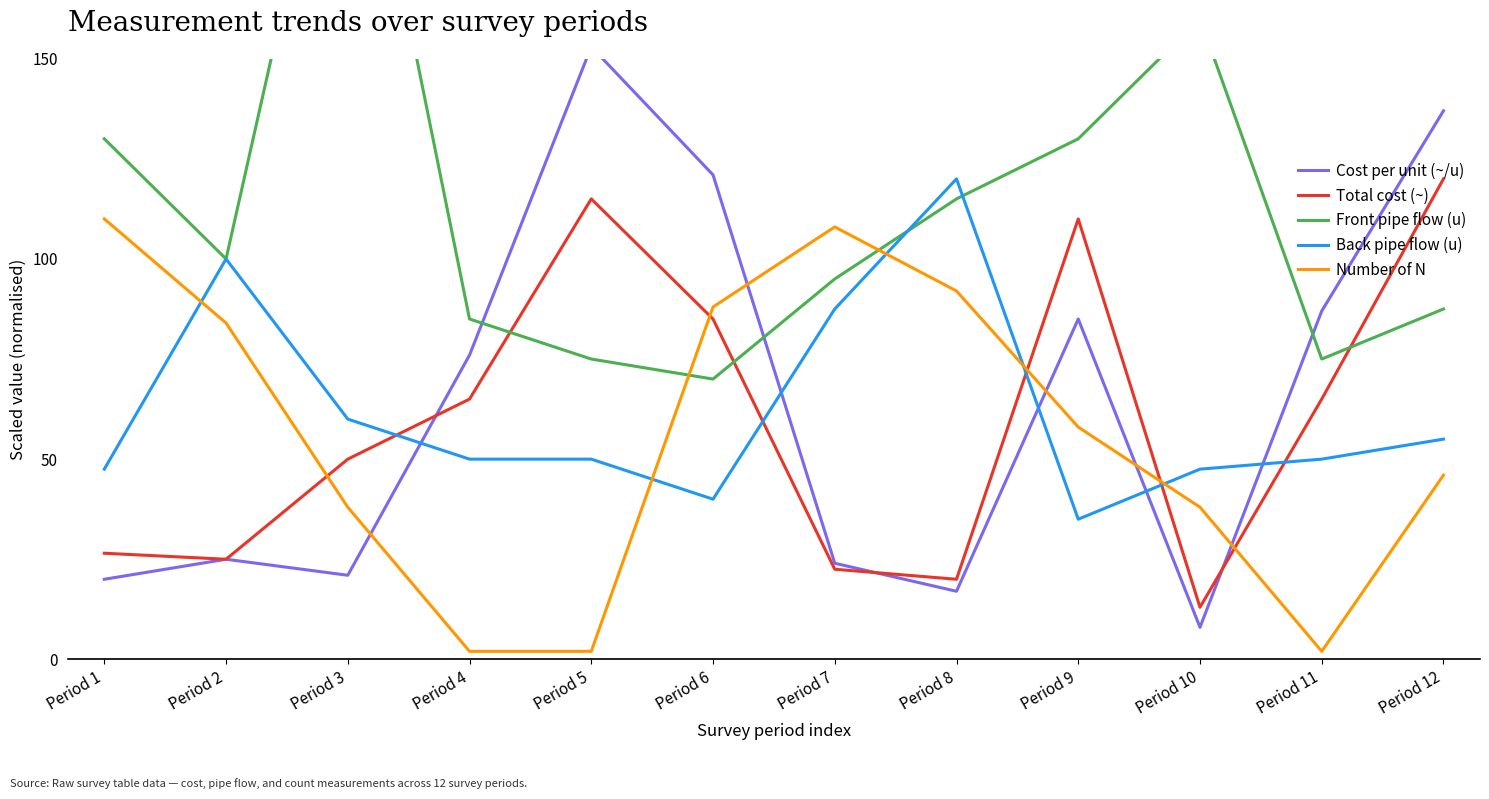

Is this an area chart (filled region under the line)?

No